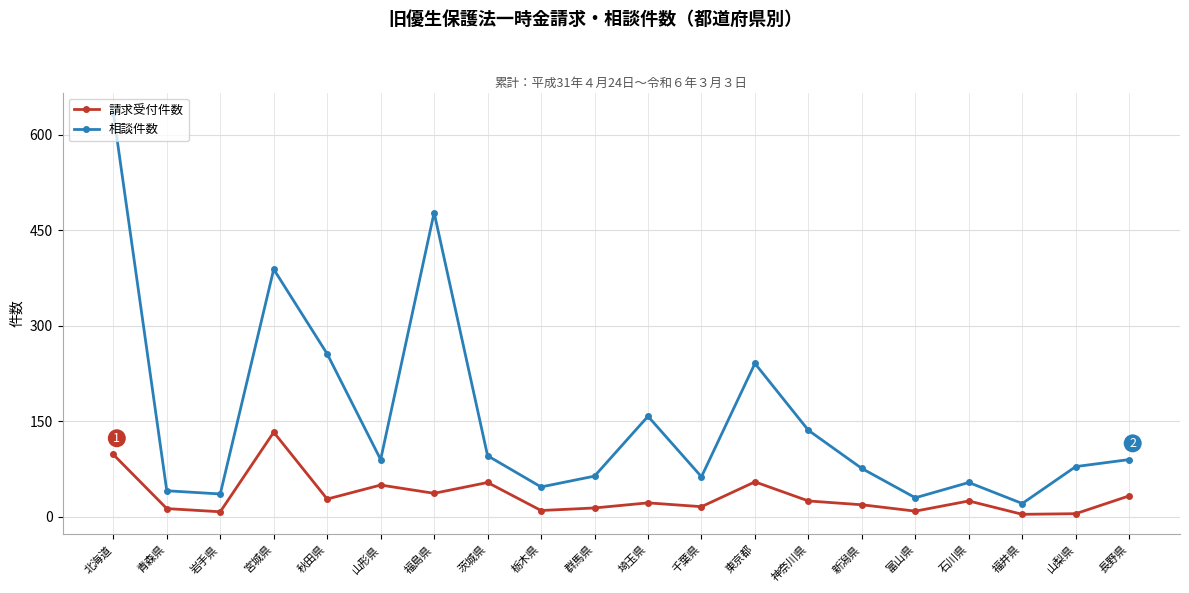

Read the 相談件数 value at 茨城県, to the nearest 10.

100